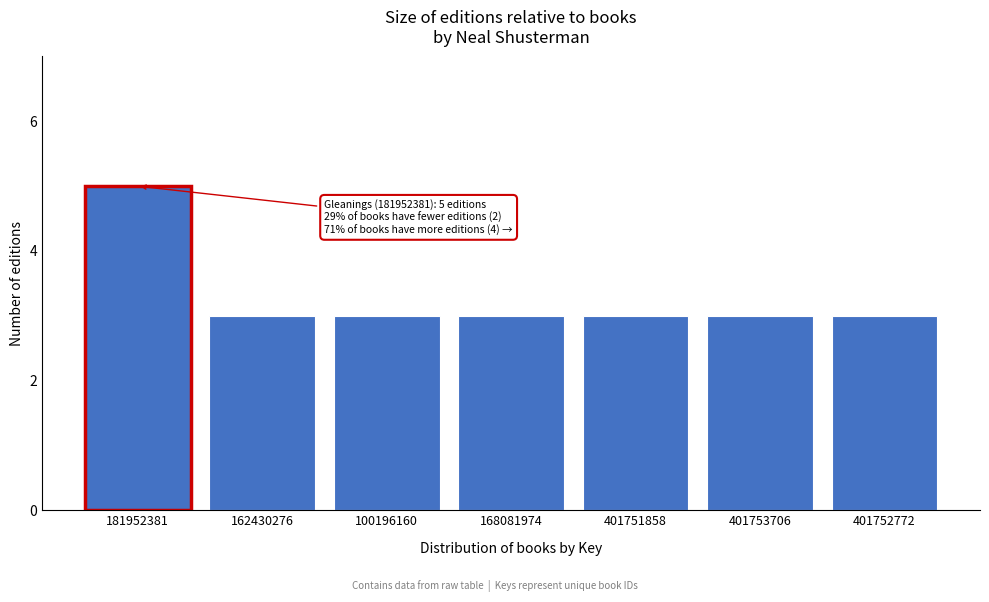

Reading left to right, transcribe all the data shown in this chart.

5	3	3	3	3	3	3